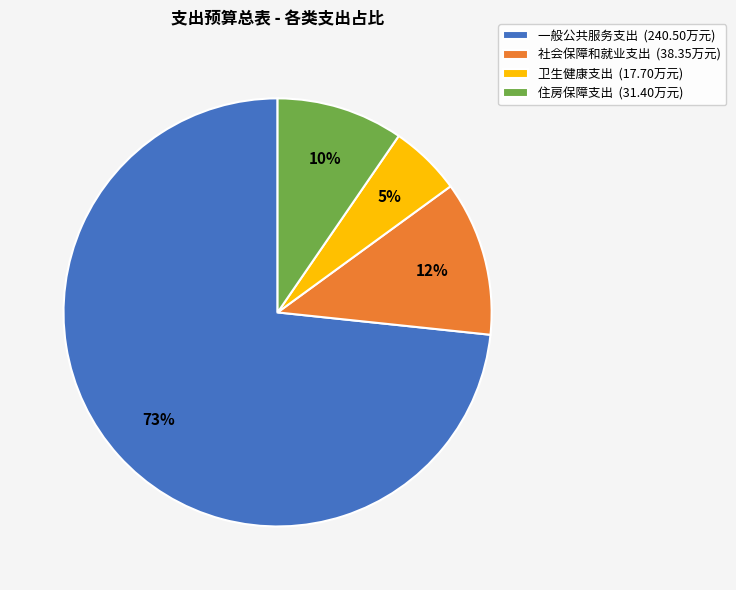

Between 一般公共服务支出 and 住房保障支出, which is larger?

一般公共服务支出